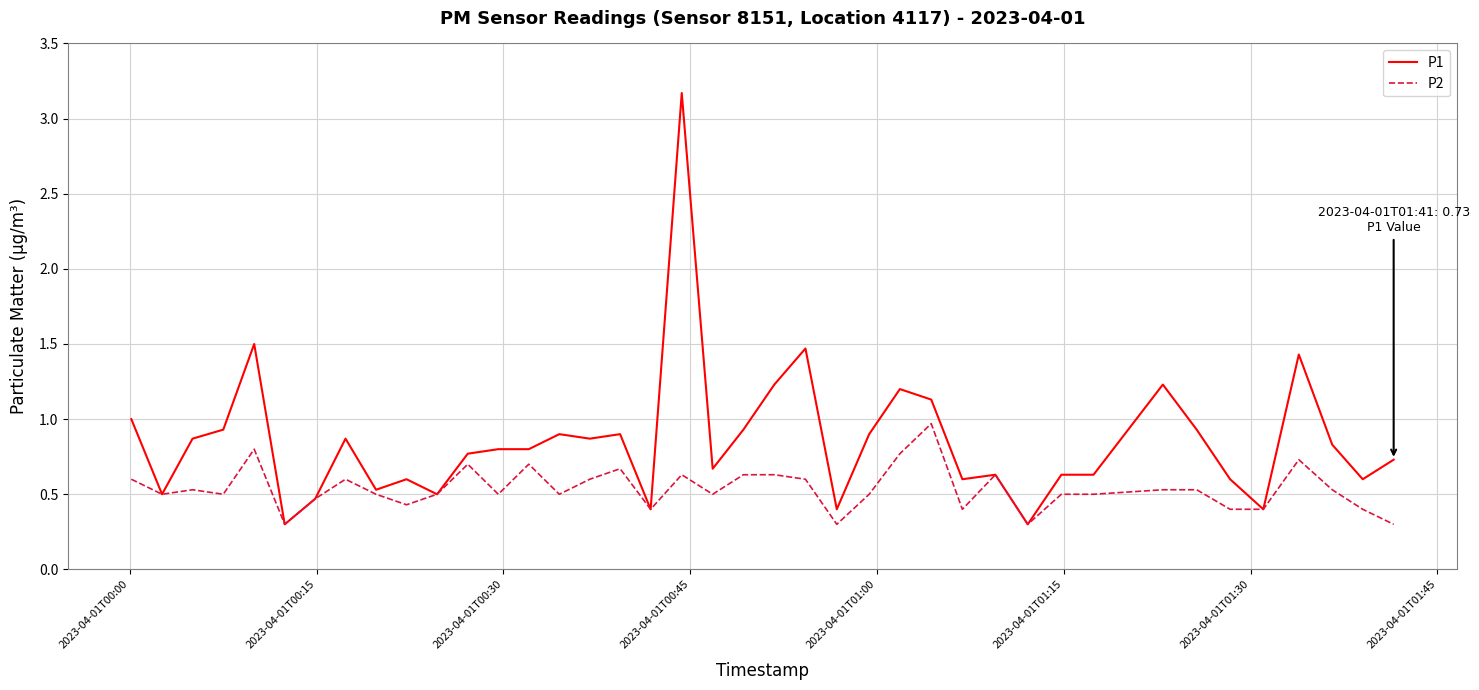

At how many categories does at least one series exceed 3?

1